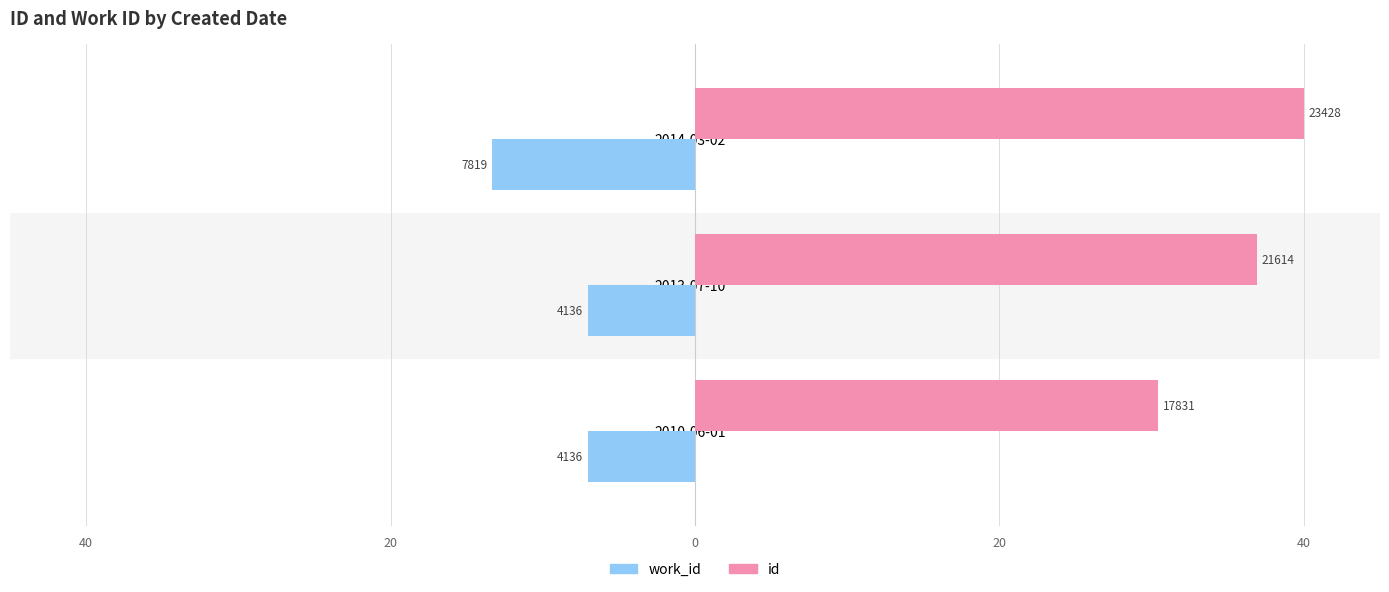

What are all the series names shown in the legend?

work_id, id